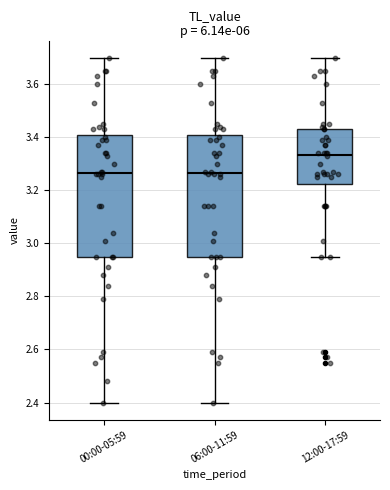

Where does the upper whisker of the box for 00:00-05:59 end on the y-axis? The values are not printed on the chart, so give them approximately, as read against the axis.

3.70